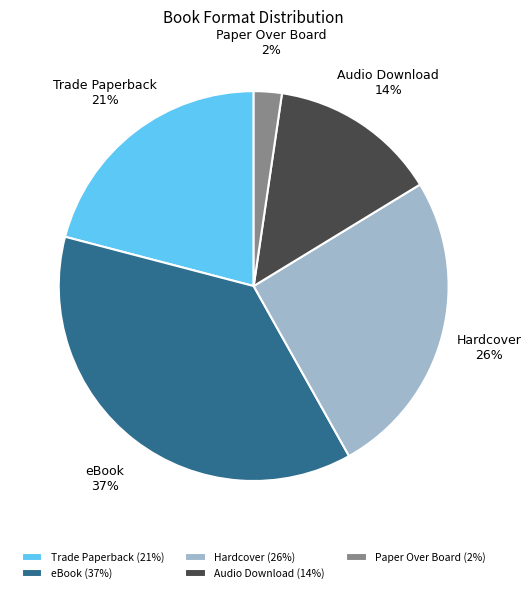

Count the number of slices in the pie.

5